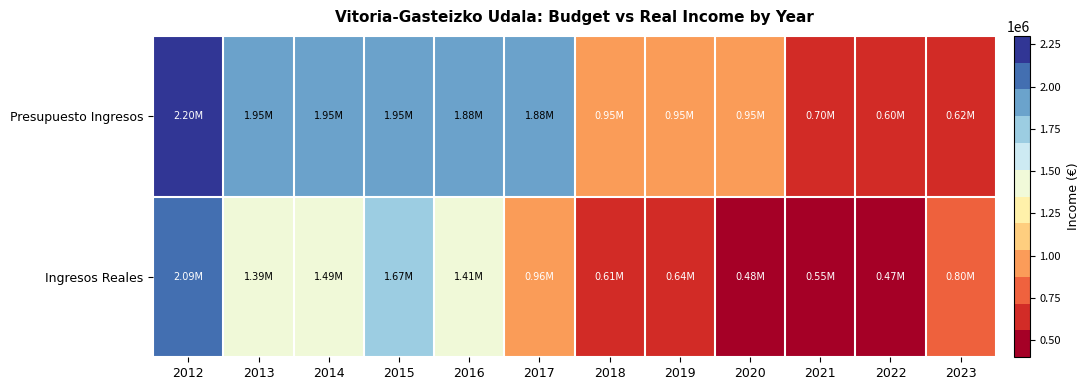

Which series has the largest range (max minus min)?

Ingresos Reales